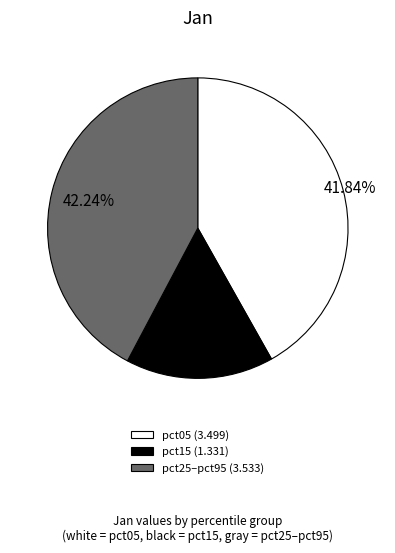

Is the sum of pct25–pct95 (3.533) and pct05 (3.499) greater than half?

Yes